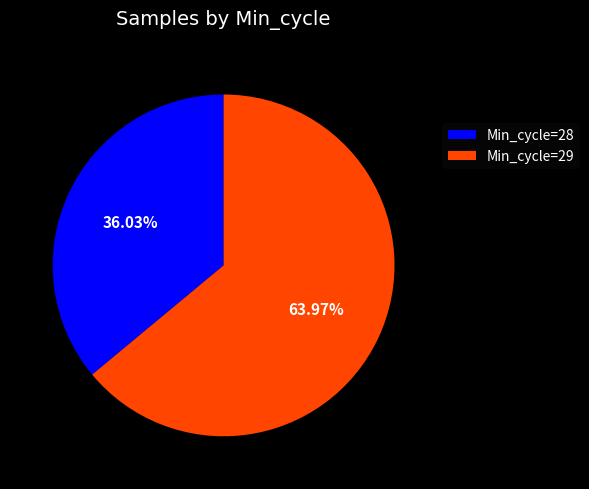

Do Min_cycle=28 and Min_cycle=29 together represent more than half of the pie?

Yes